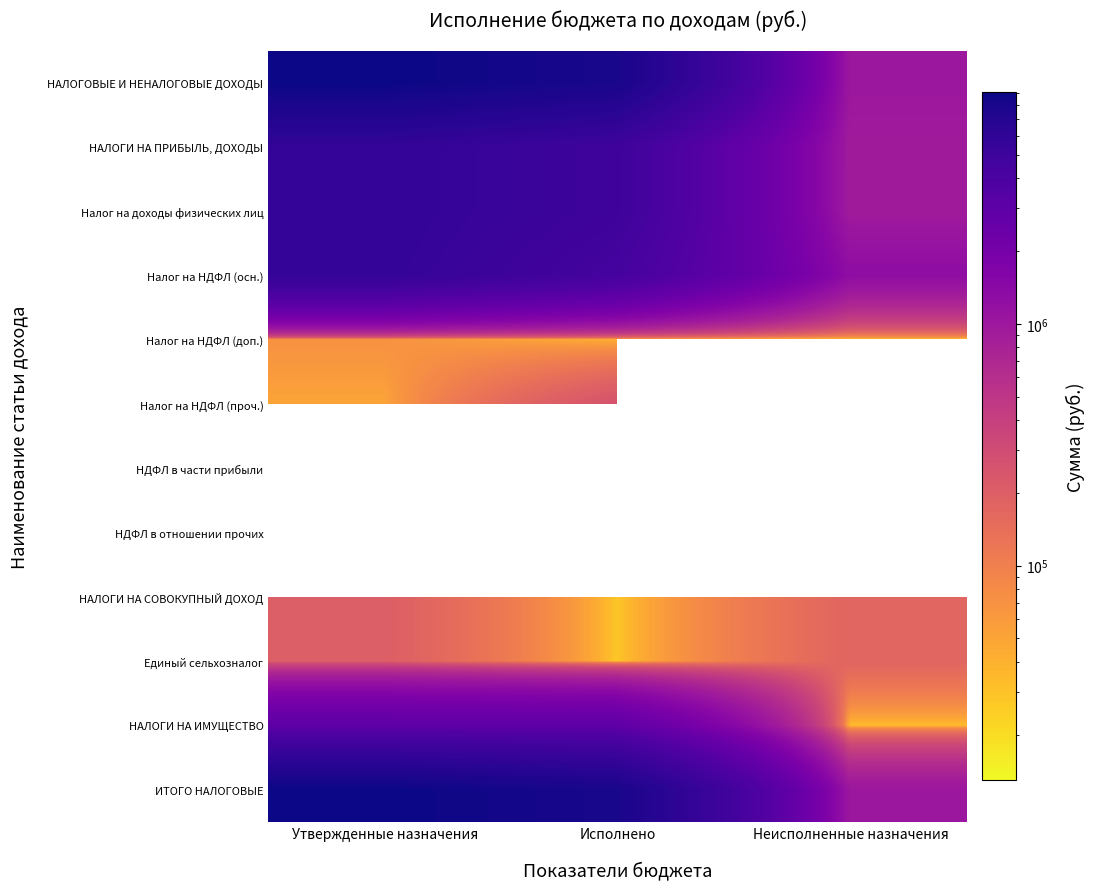

List the series in order of their peak value, highest first.

НАЛОГОВЫЕ И НЕНАЛОГОВЫЕ ДОХОДЫ, ИТОГО НАЛОГОВЫЕ, НАЛОГИ НА ПРИБЫЛЬ, ДОХОДЫ, Налог на доходы физических лиц, Налог на НДФЛ (осн.), НАЛОГИ НА ИМУЩЕСТВО, Налог на НДФЛ (проч.), НДФЛ в части прибыли, НДФЛ в отношении прочих, НАЛОГИ НА СОВОКУПНЫЙ ДОХОД, Единый сельхозналог, Налог на НДФЛ (доп.)